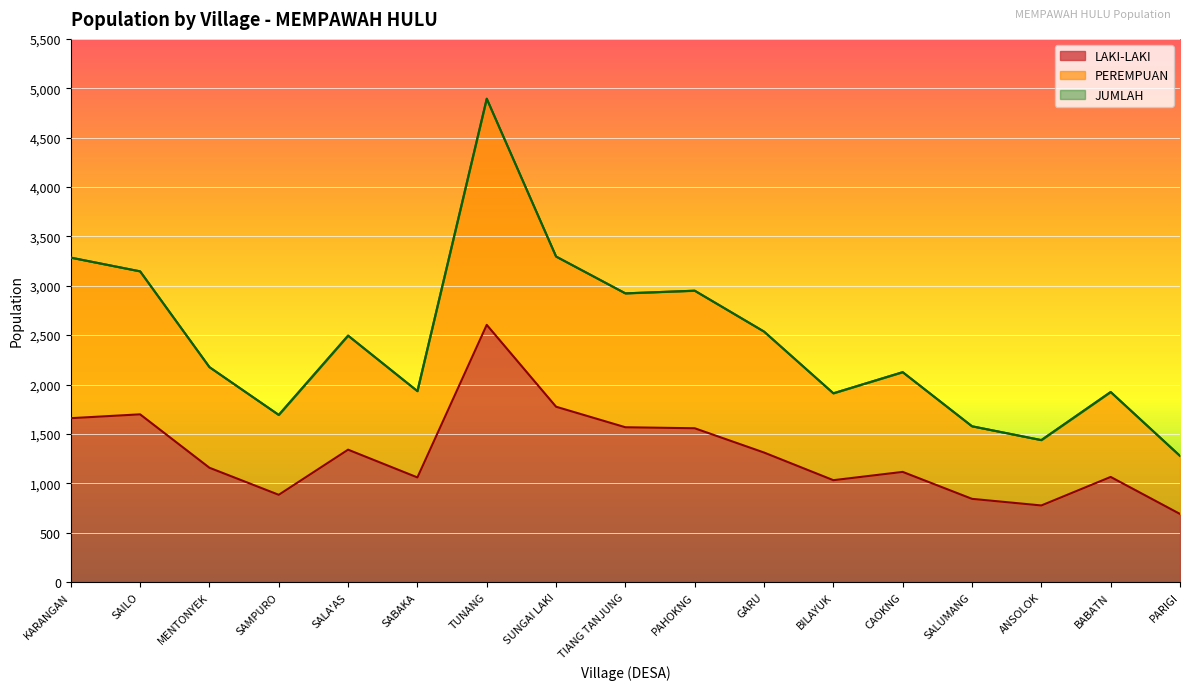

Where is the first local maximum for PEREMPUAN?

SALA'AS